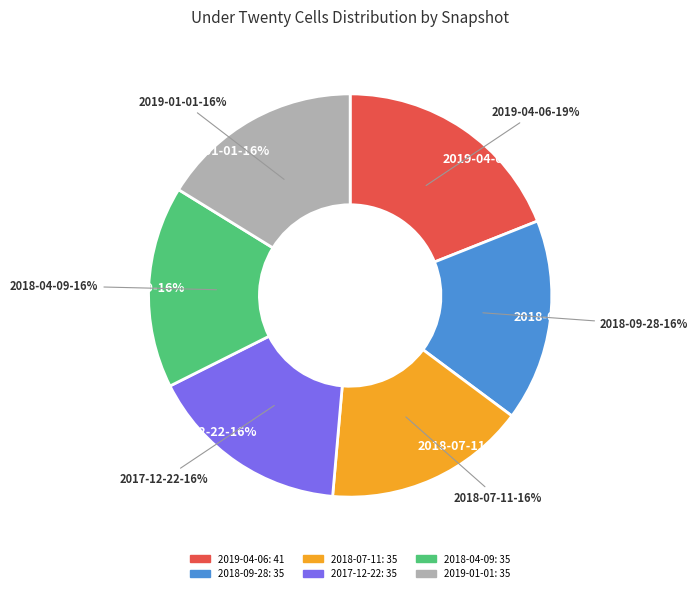

How many segments does this pie chart have?

6